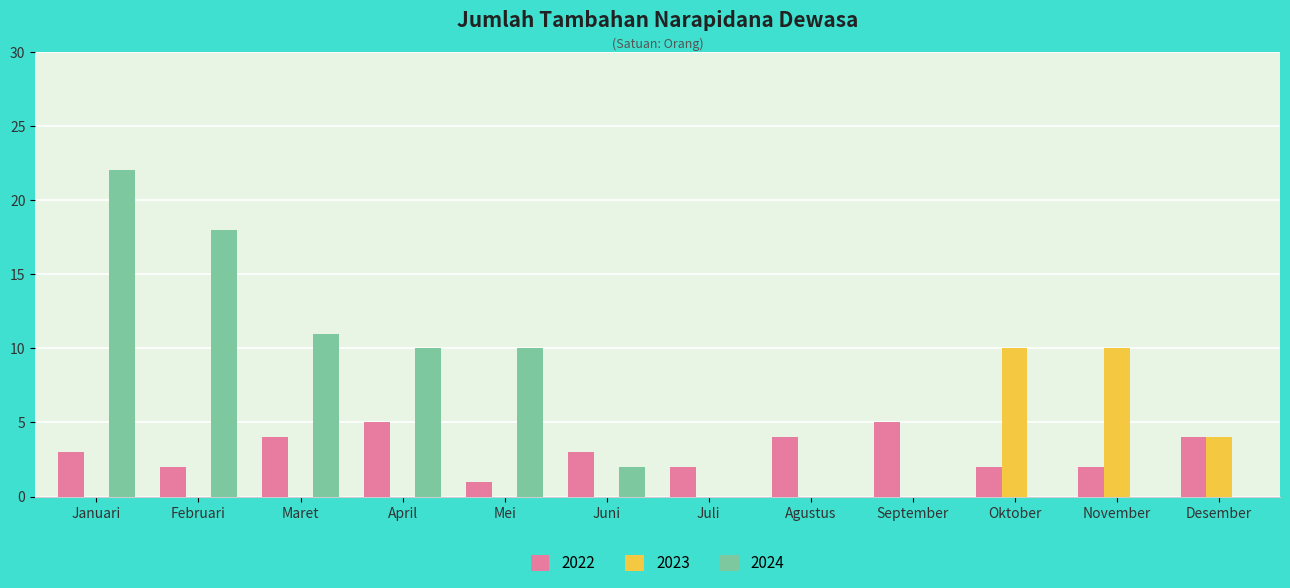

Which label corresponds to the largest value in the chart?

Januari